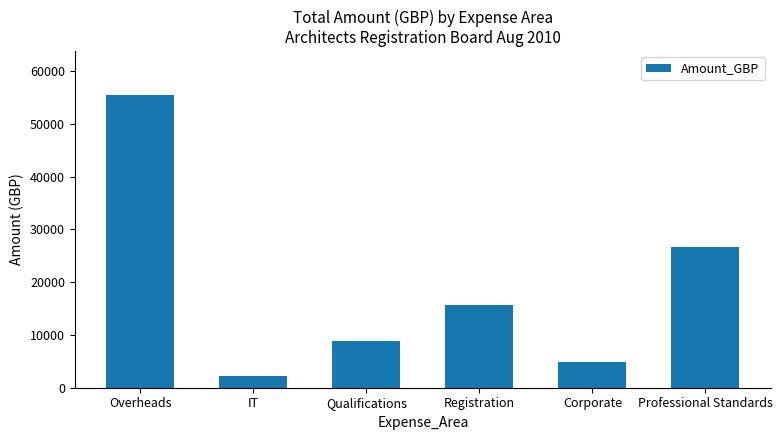

What is the label of the 4th bar from the right?

Qualifications